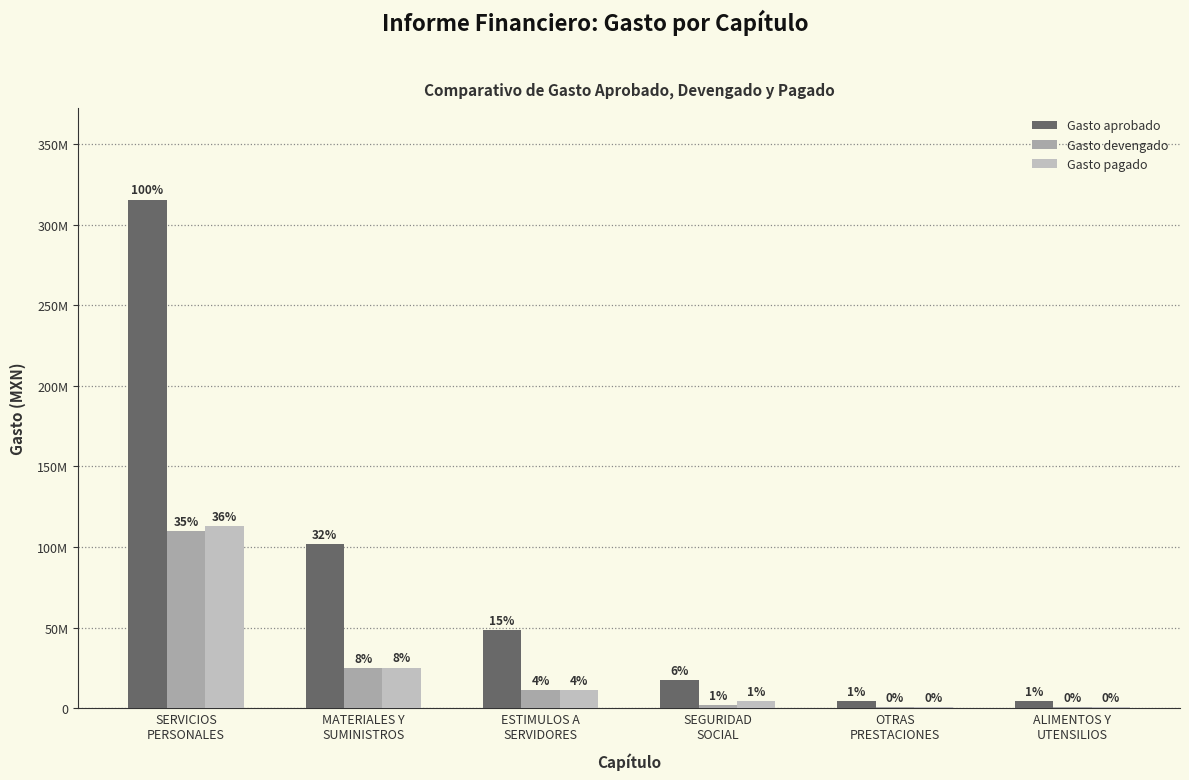

Does the chart contain stacked bars?

No